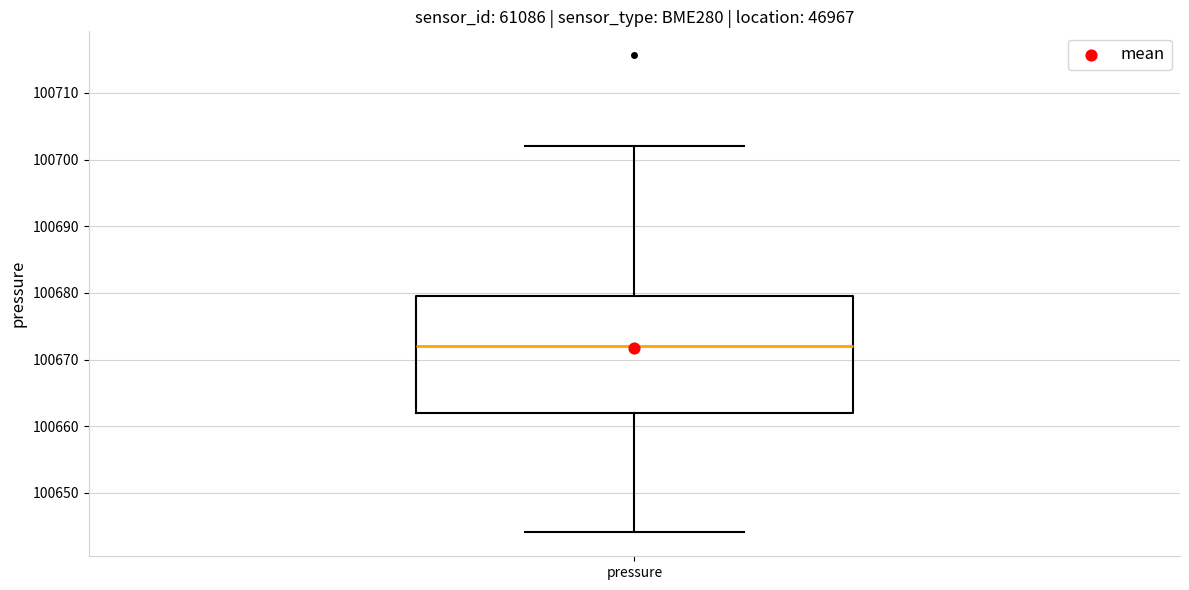

Where does the median line of the box for pressure sit on the y-axis? The values are not printed on the chart, so give them approximately, as read against the axis.

100672